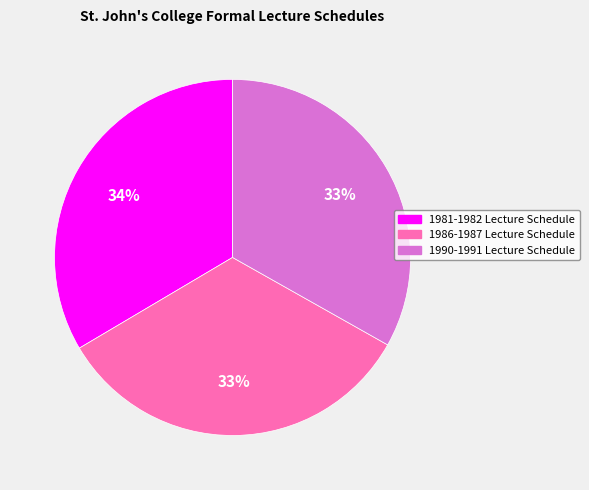

Combined, do 1986-1987 Lecture Schedule and 1981-1982 Lecture Schedule account for over 50%?

Yes